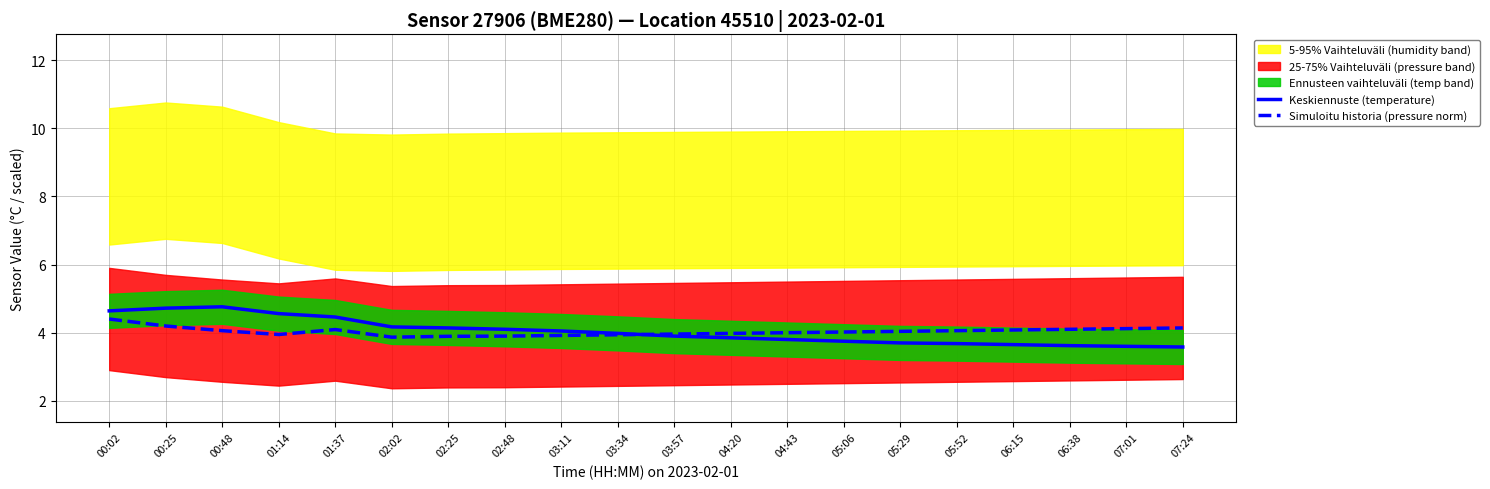

At 04:43, list the series in order from largest to smallest.

Simuloitu historia (pressure norm), Keskiennuste (temperature)